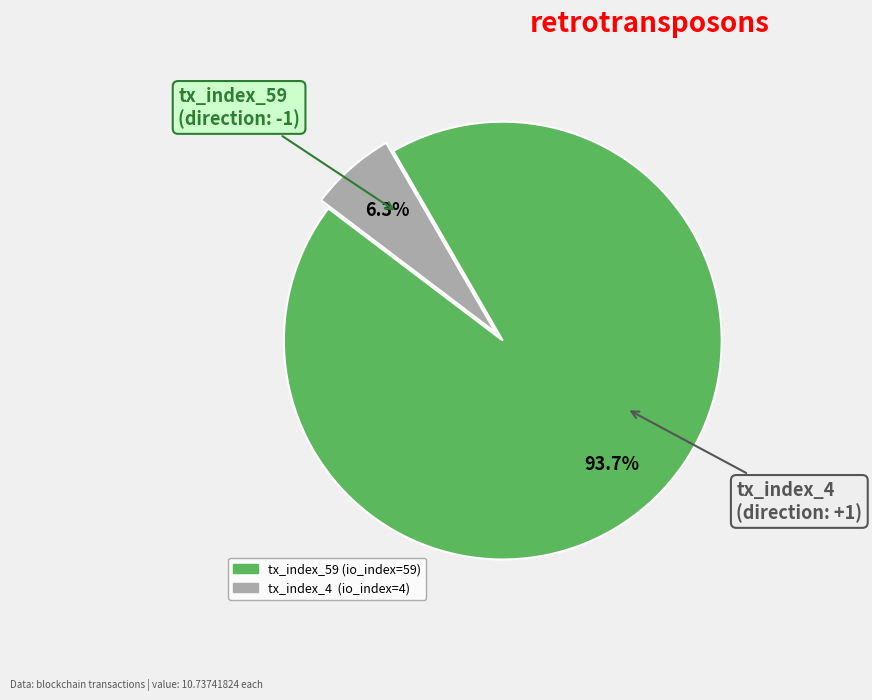

What percentage is NOT represented by tx_index_59?

6.3%